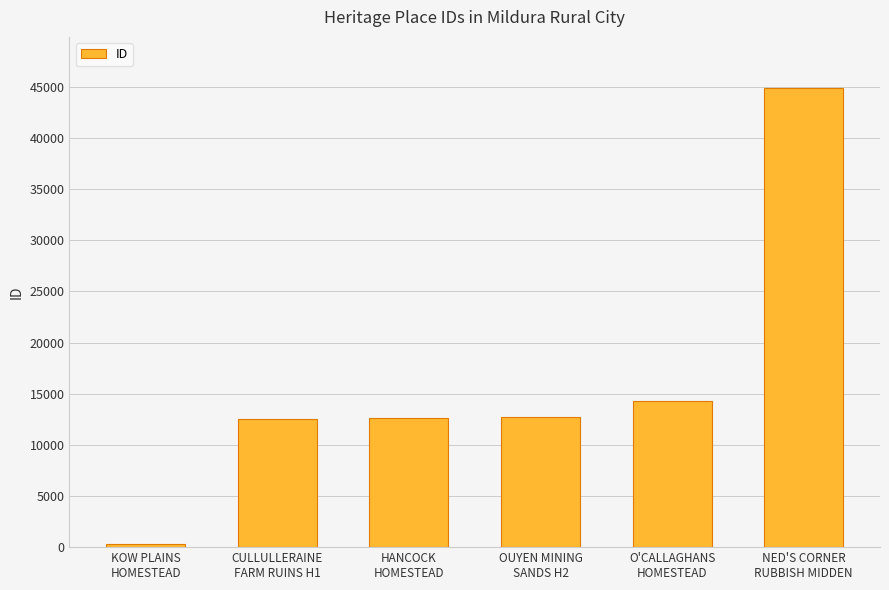

Are the bars horizontal?

No